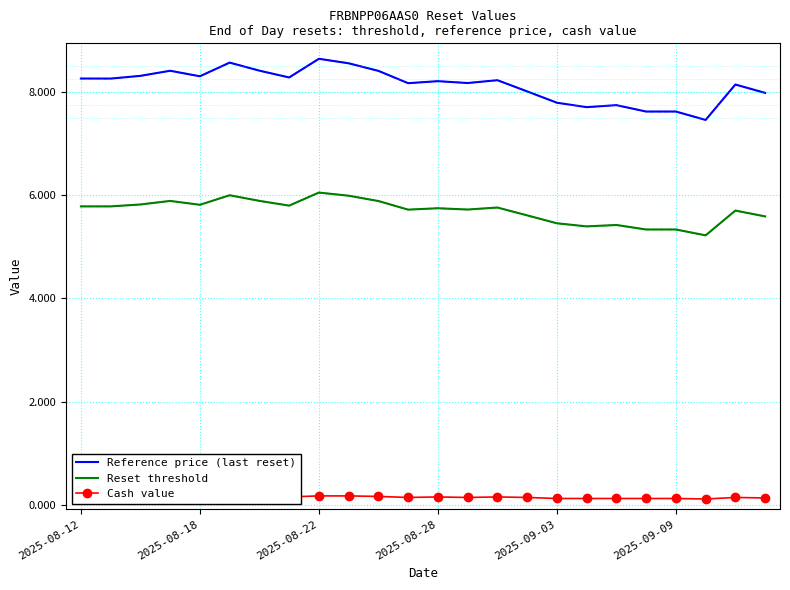

What is the value of the Cash value point at the 4th from the left?

0.2